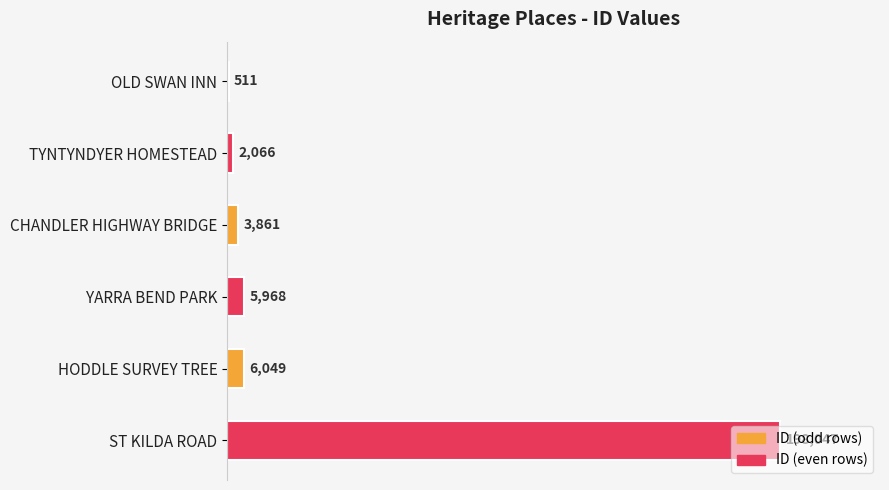

What is the sum of the values at OLD SWAN INN and CHANDLER HIGHWAY BRIDGE?

4372